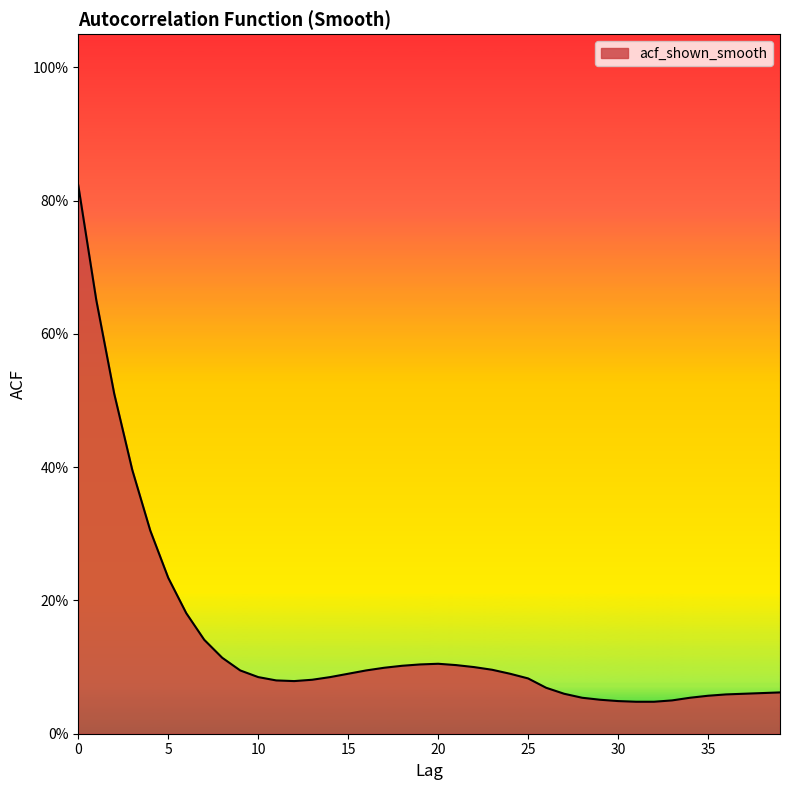

Reading left to right, extract all data points from this chart.

0=0.8	1=0.7	2=0.5	3=0.4	4=0.3	5=0.2	6=0.2	7=0.1	8=0.1	9=0.1	10=0.1	11=0.1	12=0.1	13=0.1	14=0.1	15=0.1	16=0.1	17=0.1	18=0.1	19=0.1	20=0.1	21=0.1	22=0.1	23=0.1	24=0.1	25=0.1	26=0.1	27=0.1	28=0.1	29=0.1	30=0.0	31=0.0	32=0.0	33=0.1	34=0.1	35=0.1	36=0.1	37=0.1	38=0.1	39=0.1